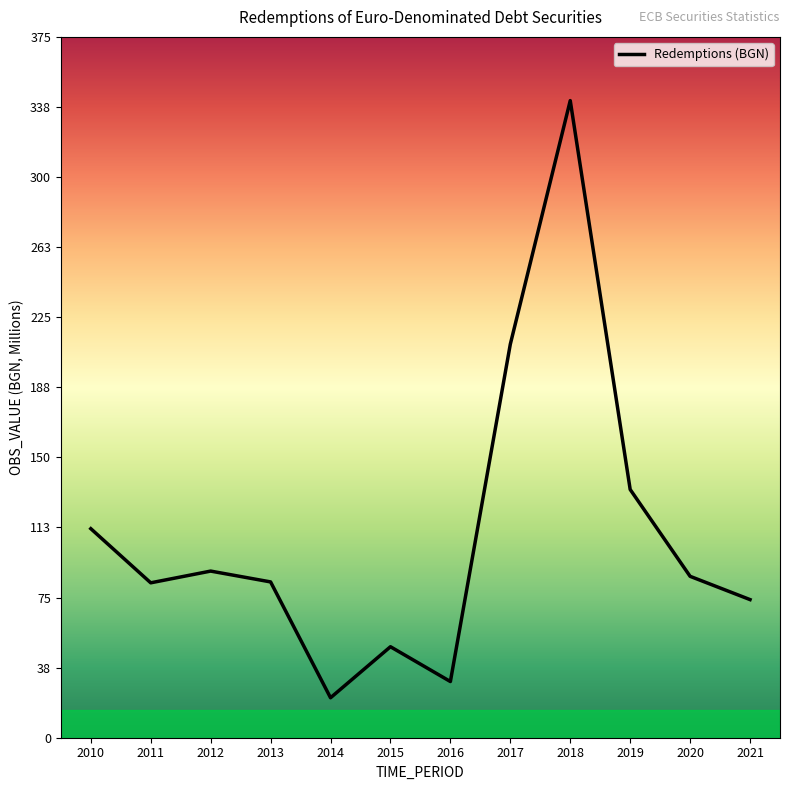

Read the value at 2010.

112.0